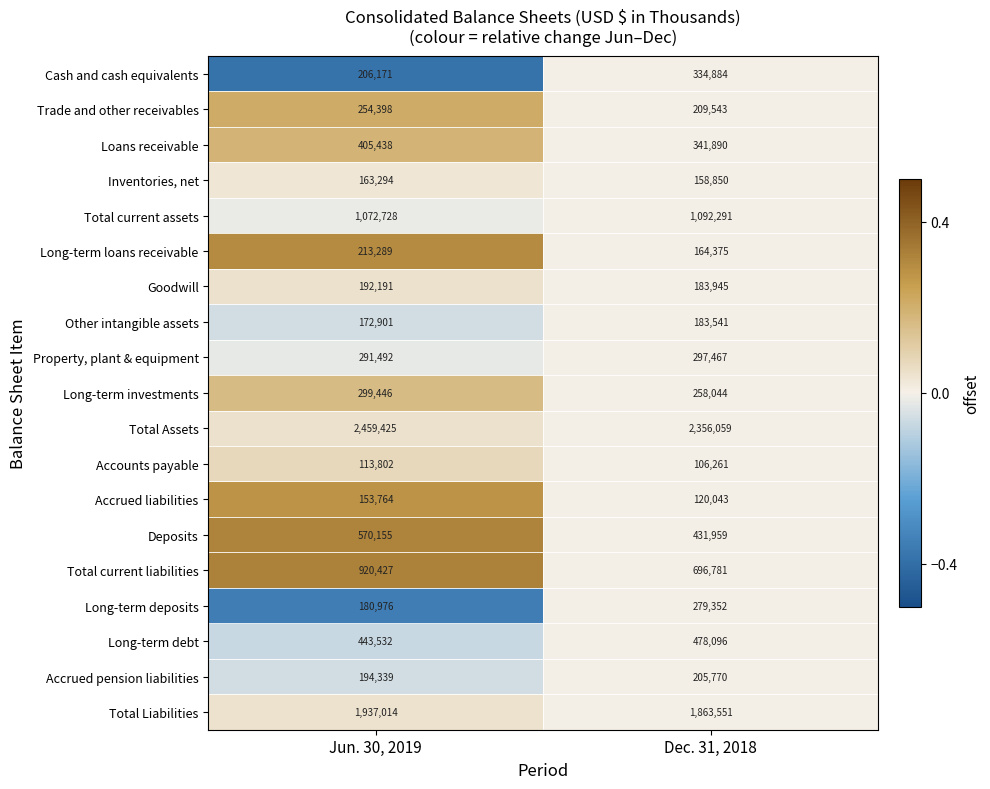

The Loans receivable series shows 341890 at Dec. 31, 2018. True or false?

True